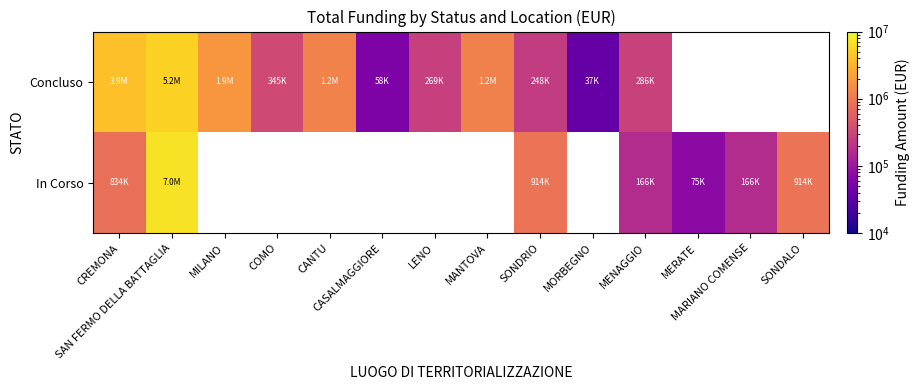

At which label is Concluso closest to 2637807?

MILANO